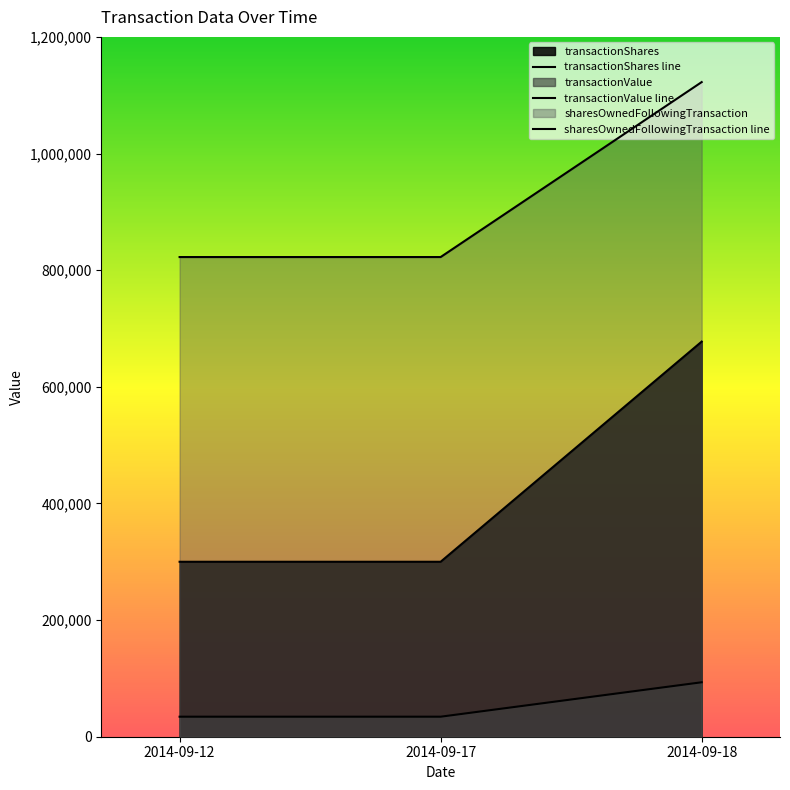

Which series has the largest total across all categories?

sharesOwnedFollowingTransaction